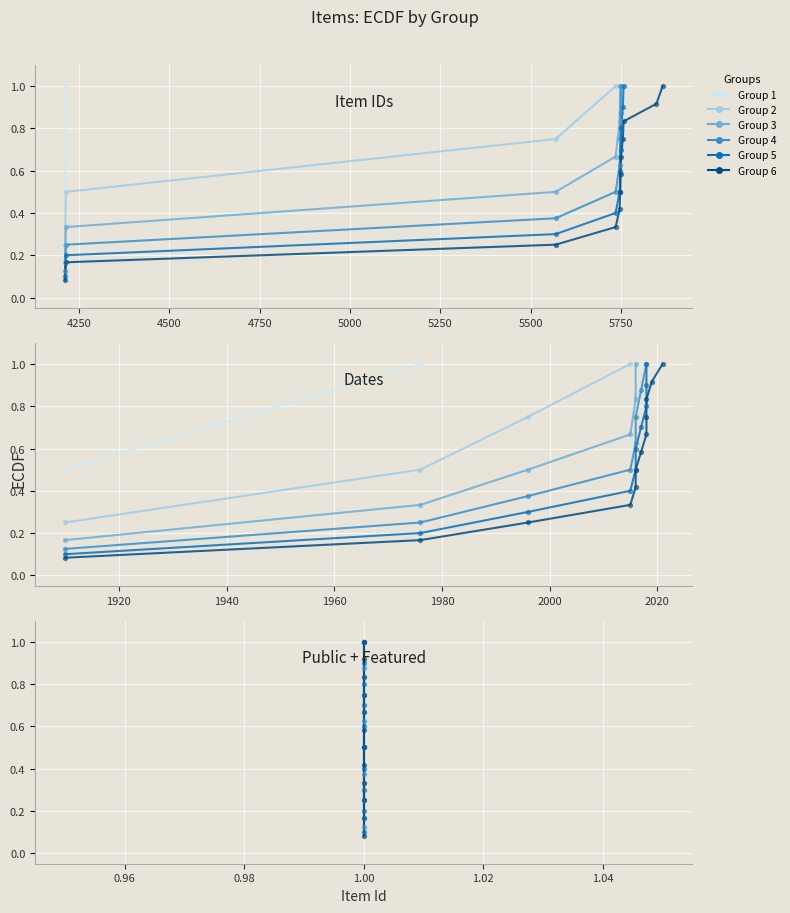

At which category is the sum across all series the highest?

4211